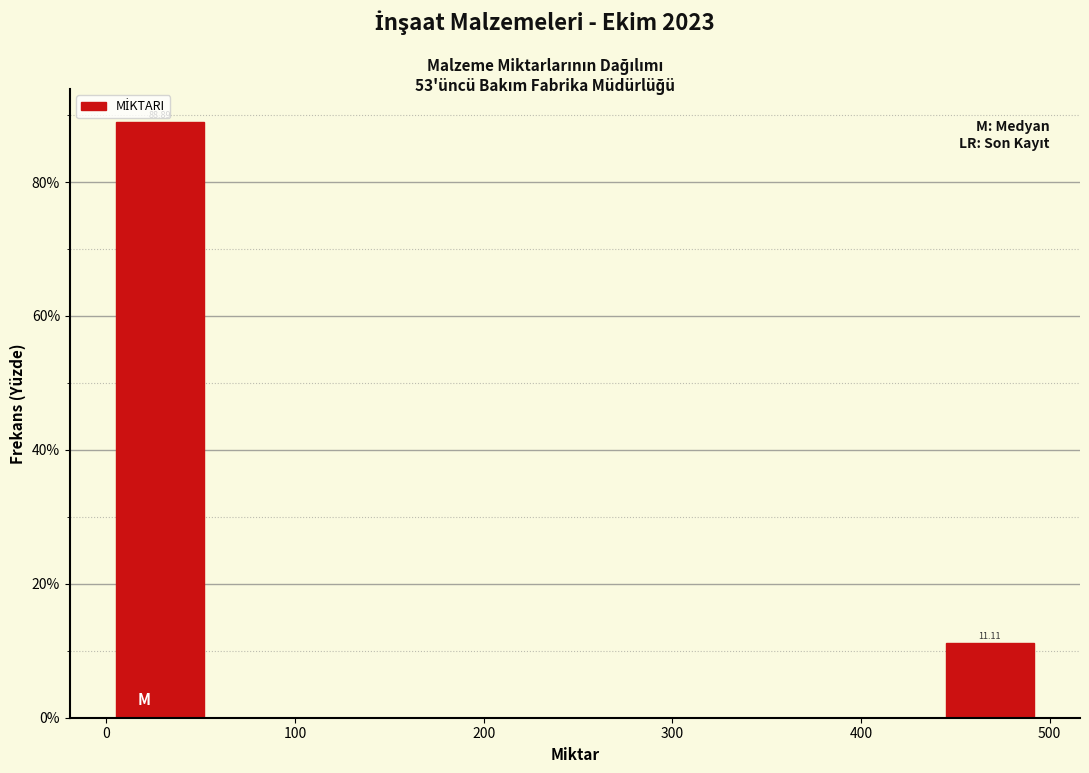

Over which range of the x-axis is the bar tallest?

5 to 60